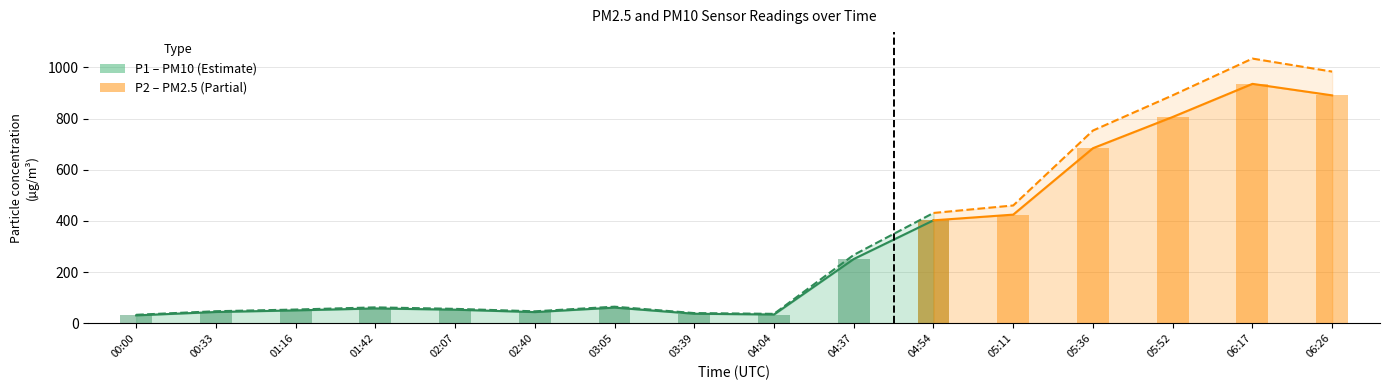

Are the bars grouped side by side (vs. stacked)?

Yes